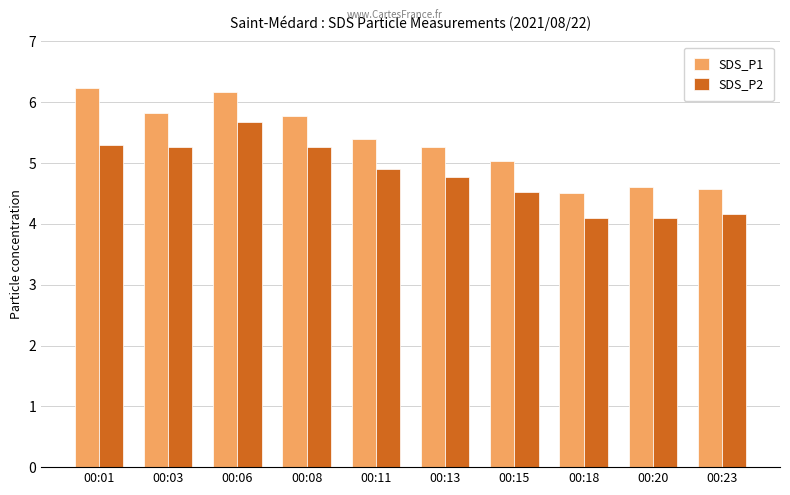

At 00:23, list the series in order from largest to smallest.

SDS_P1, SDS_P2